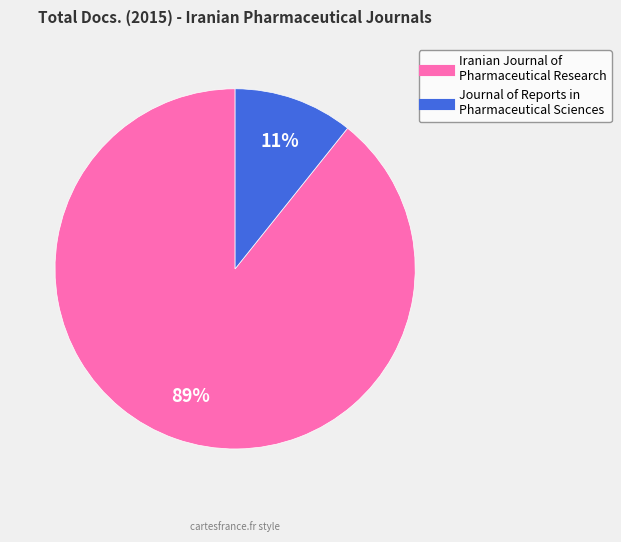

Do Iranian Journal of Pharmaceutical Research and Journal of Reports in Pharmaceutical Sciences together represent more than half of the pie?

Yes